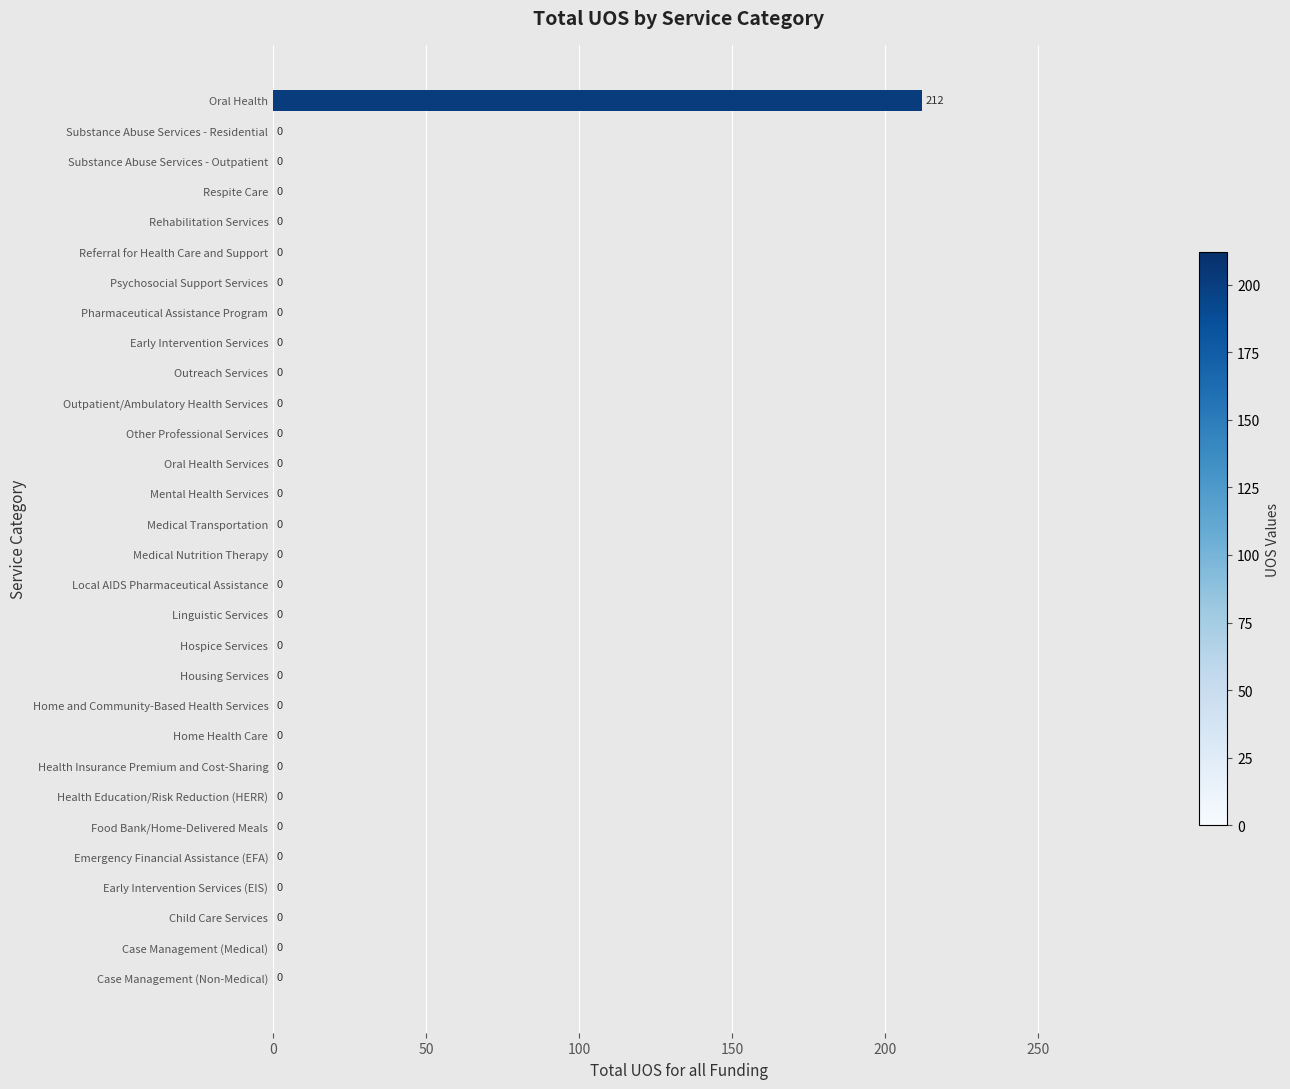

Reading bottom to top, what are all the values shown in this chart?

Case Management (Non-Medical)=0	Case Management (Medical)=0	Child Care Services=0	Early Intervention Services (EIS)=0	Emergency Financial Assistance (EFA)=0	Food Bank/Home-Delivered Meals=0	Health Education/Risk Reduction (HERR)=0	Health Insurance Premium and Cost-Sharing=0	Home Health Care=0	Home and Community-Based Health Services=0	Housing Services=0	Hospice Services=0	Linguistic Services=0	Local AIDS Pharmaceutical Assistance=0	Medical Nutrition Therapy=0	Medical Transportation=0	Mental Health Services=0	Oral Health Services=0	Other Professional Services=0	Outpatient/Ambulatory Health Services=0	Outreach Services=0	Early Intervention Services=0	Pharmaceutical Assistance Program=0	Psychosocial Support Services=0	Referral for Health Care and Support=0	Rehabilitation Services=0	Respite Care=0	Substance Abuse Services - Outpatient=0	Substance Abuse Services - Residential=0	Oral Health=212